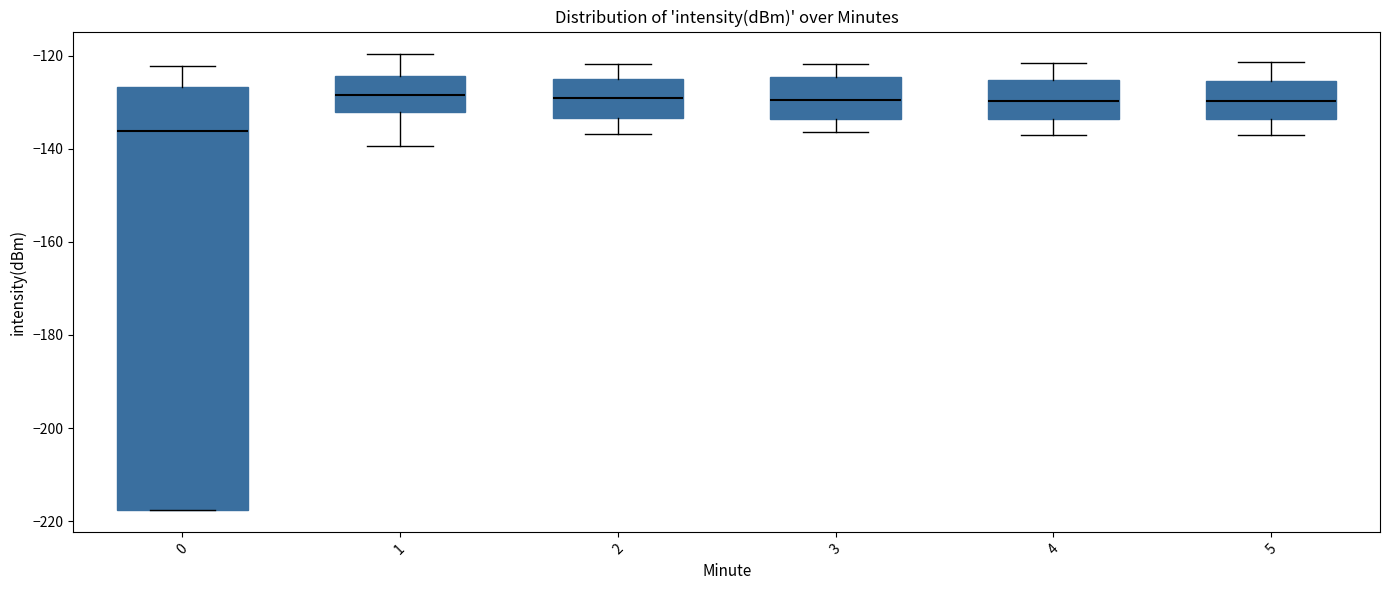

Which box's median line is the lowest?

0